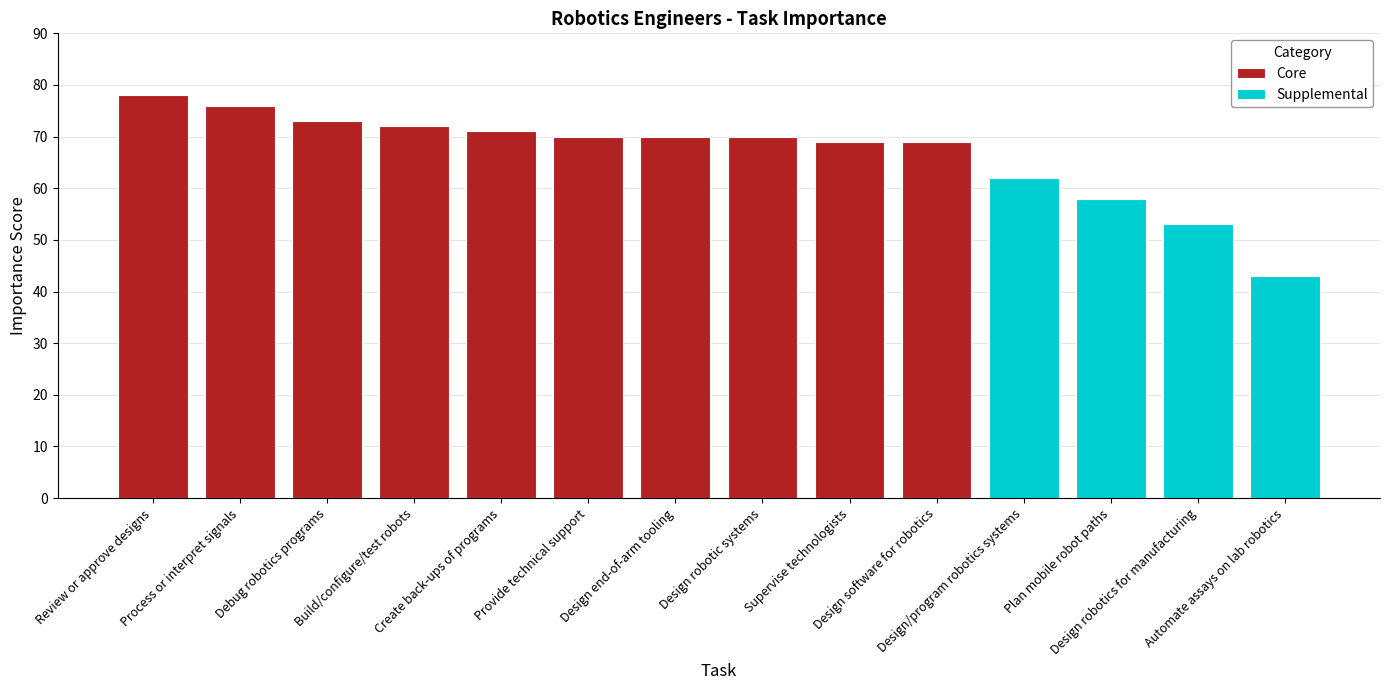

What is the average value of the Supplemental series?

54